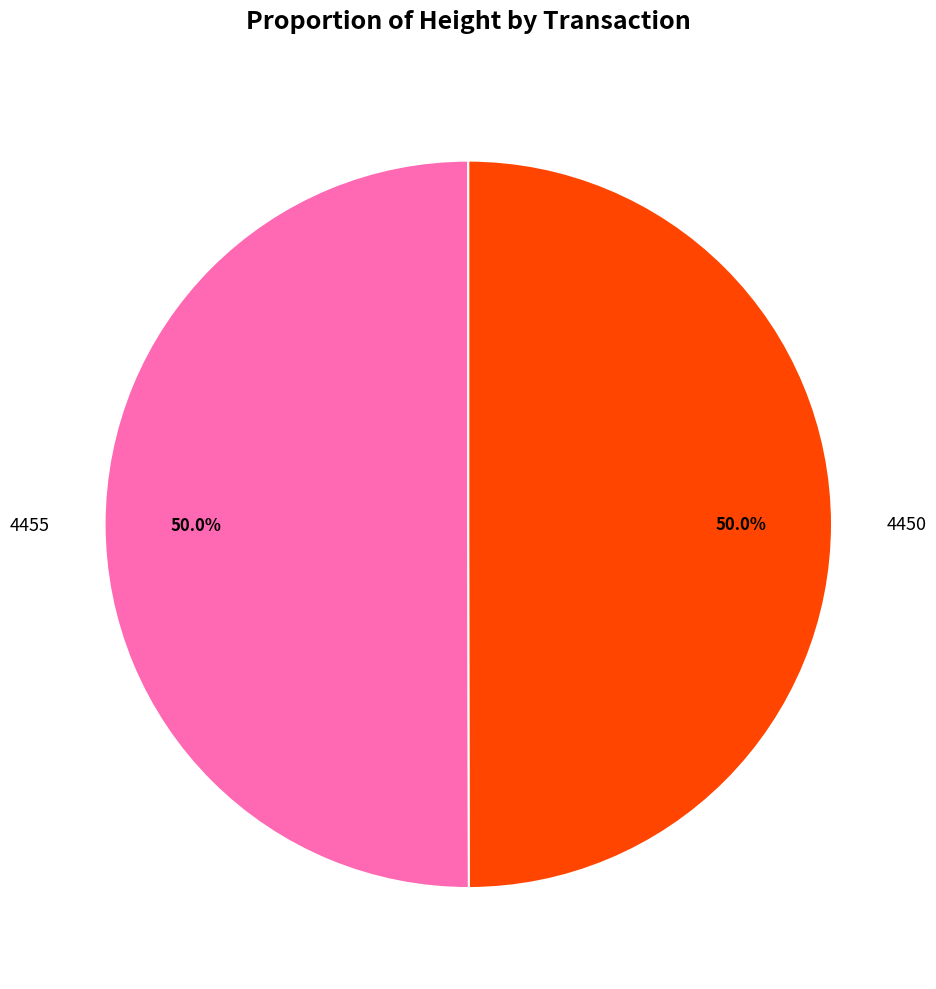

Combined, what portion of the pie is 4455 and 4450?

100.0%